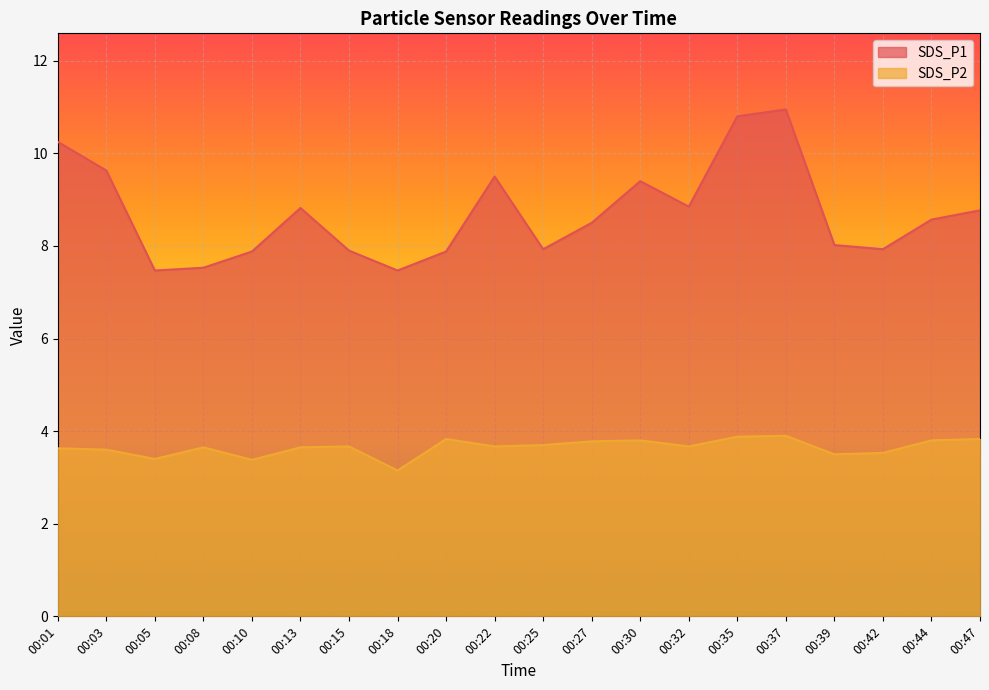

At which category is the sum across all series the highest?

00:37